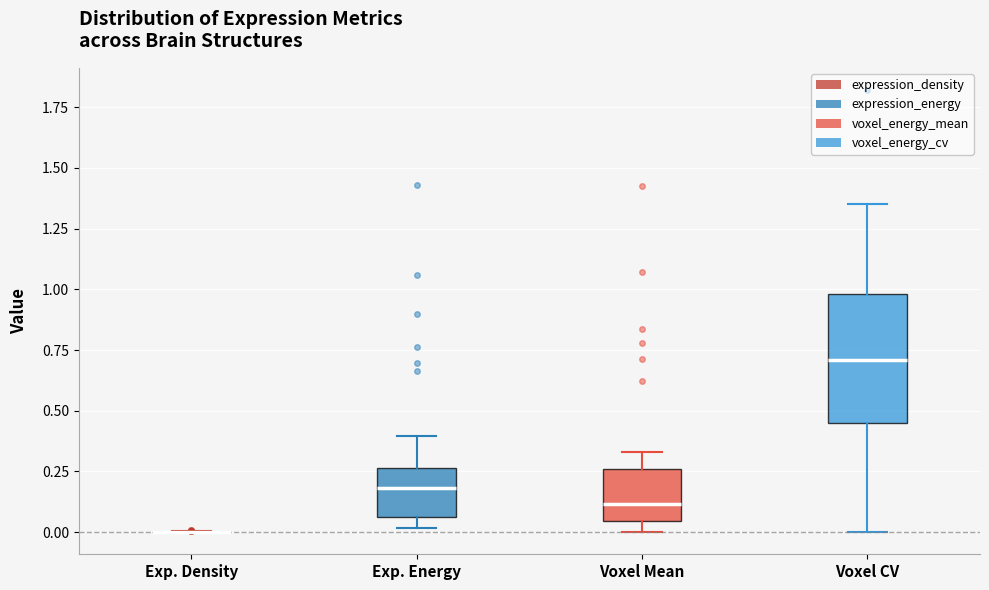

Reading left to right, read every box against the y-axis: the position of its median line, the range the box covers, and the ends of its whiskers. The values are not printed on the chart, so give them approximately, as read against the axis.

Exp. Density: box collapsed to a line at 0.00, whiskers 0.00 to 0.00
Exp. Energy: median 0.20, box 0.05 to 0.25, whiskers 0.00 to 0.40
Voxel Mean: median 0.10, box 0.05 to 0.25, whiskers 0.00 to 0.35
Voxel CV: median 0.70, box 0.45 to 1.00, whiskers 0.00 to 1.35